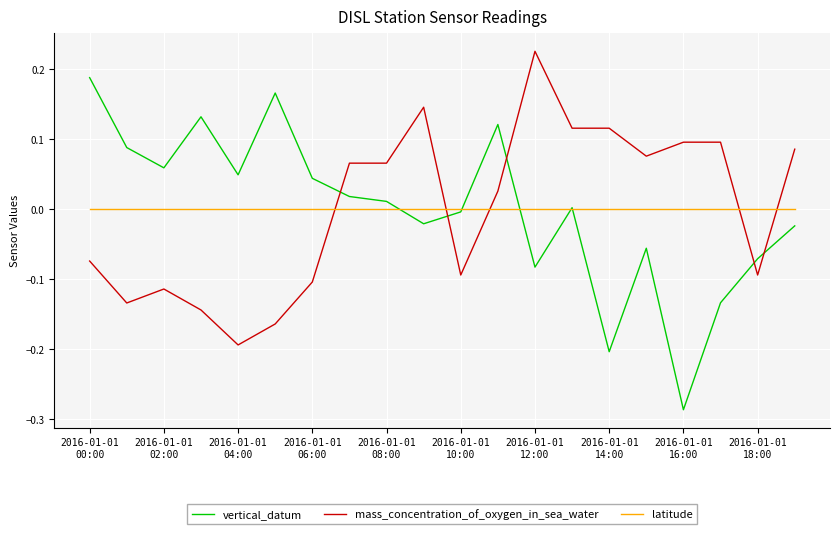

True or false: latitude and mass_concentration_of_oxygen_in_sea_water intersect in this chart.

True